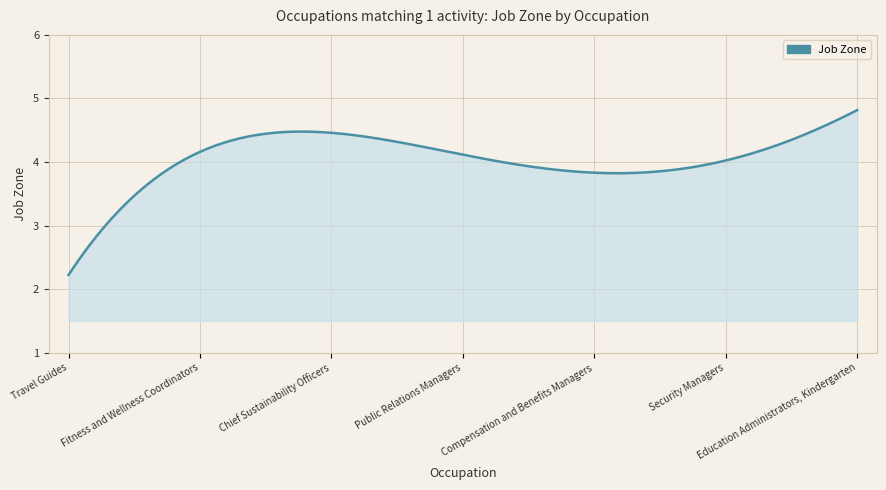

What is the minimum value shown in the chart?

2.2